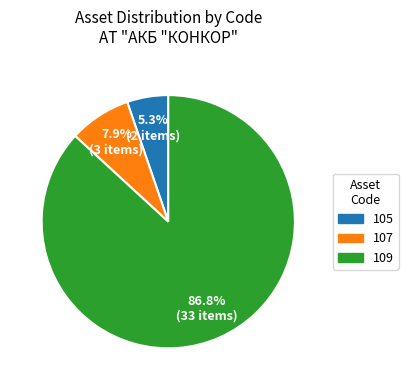

Between 105 and 109, which is larger?

109